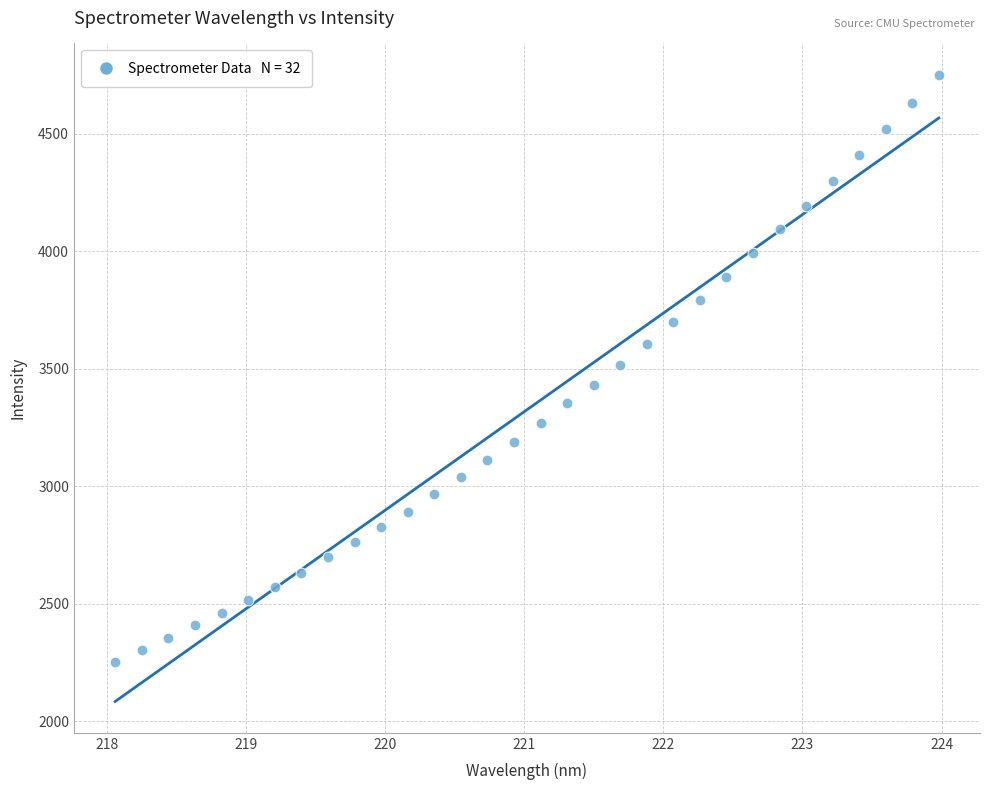

What is the range of X values (max minus min)?

5.9